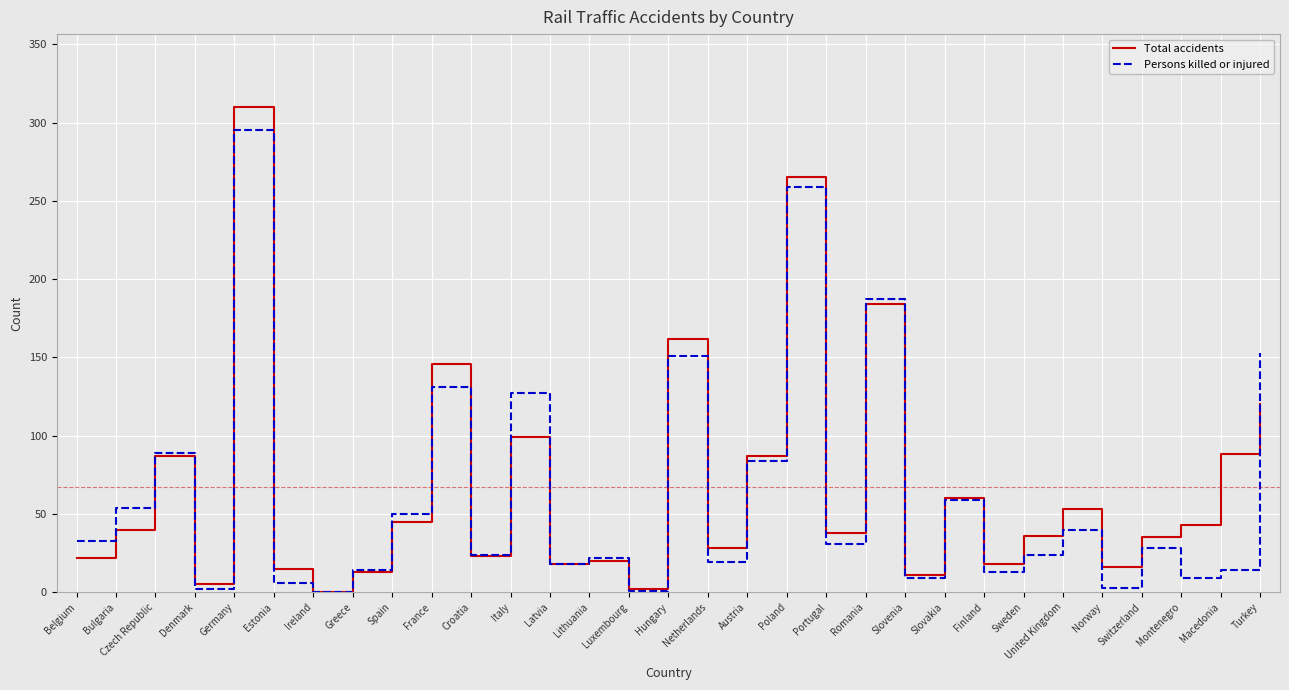

Which series has the largest range (max minus min)?

Total accidents